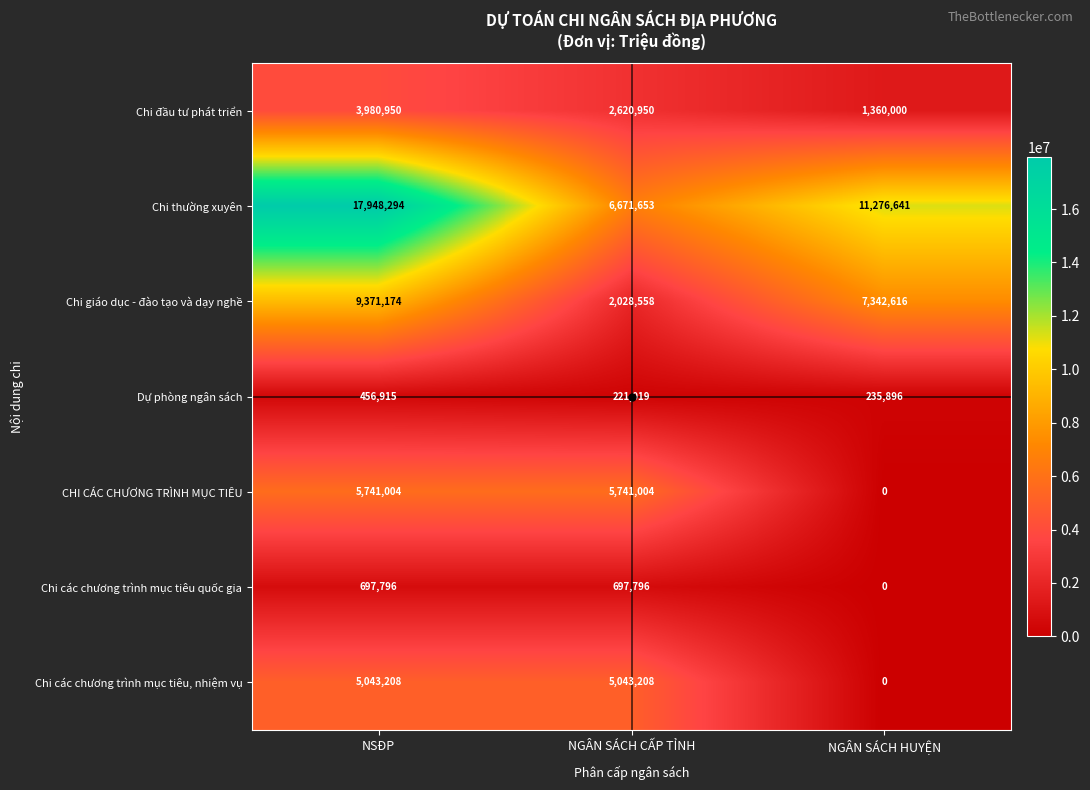

What is the sum of the Chi giáo dục - đào tạo và dạy nghề values at NGÂN SÁCH CẤP TỈNH and NSĐP?

11399732